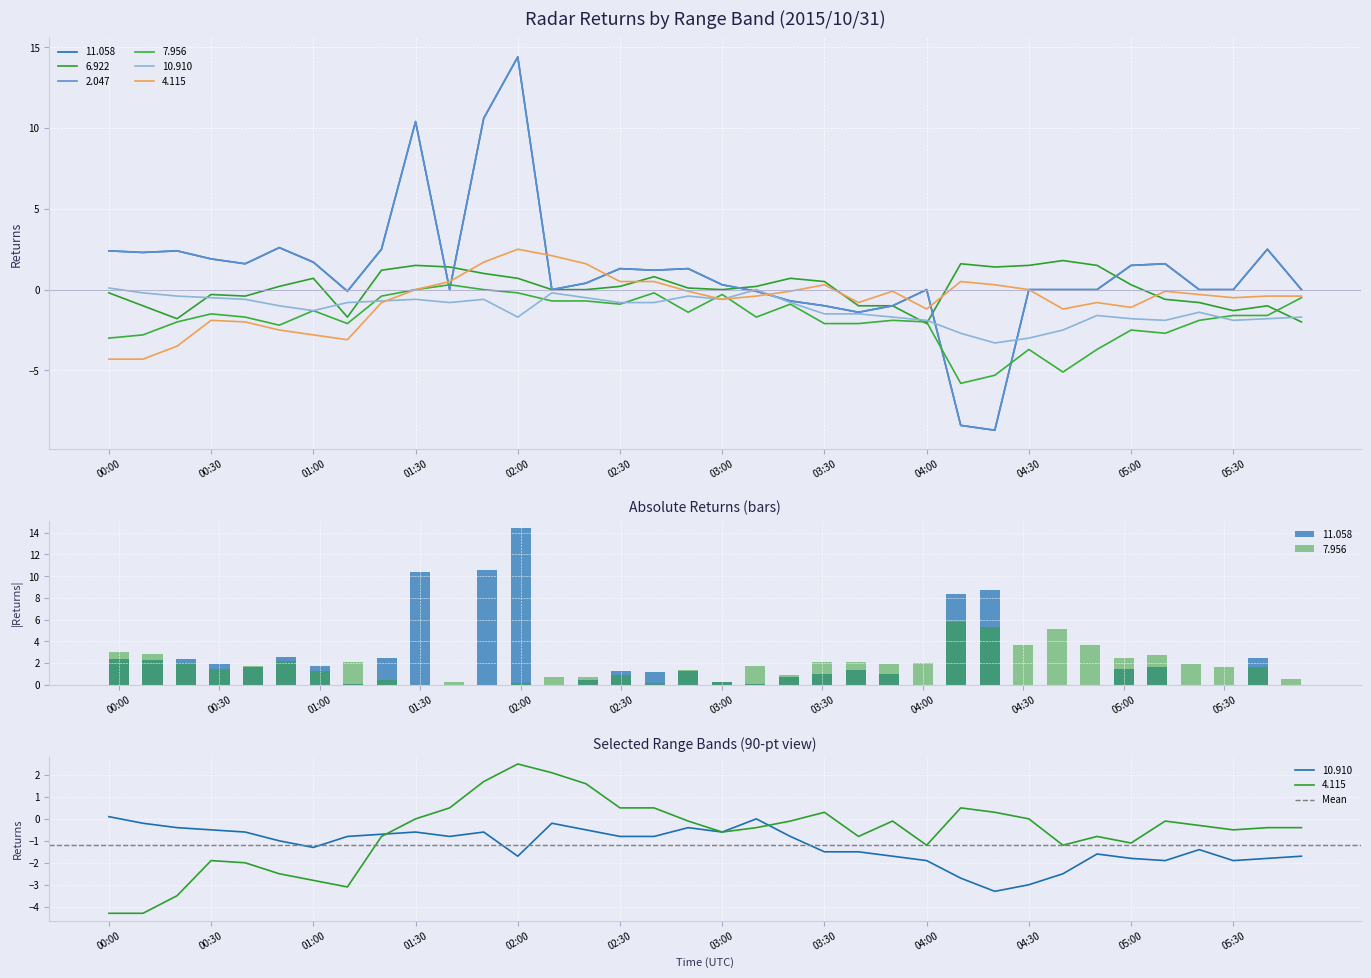

What is the difference between the second highest and minimum values in the  10.910 series?

3.3